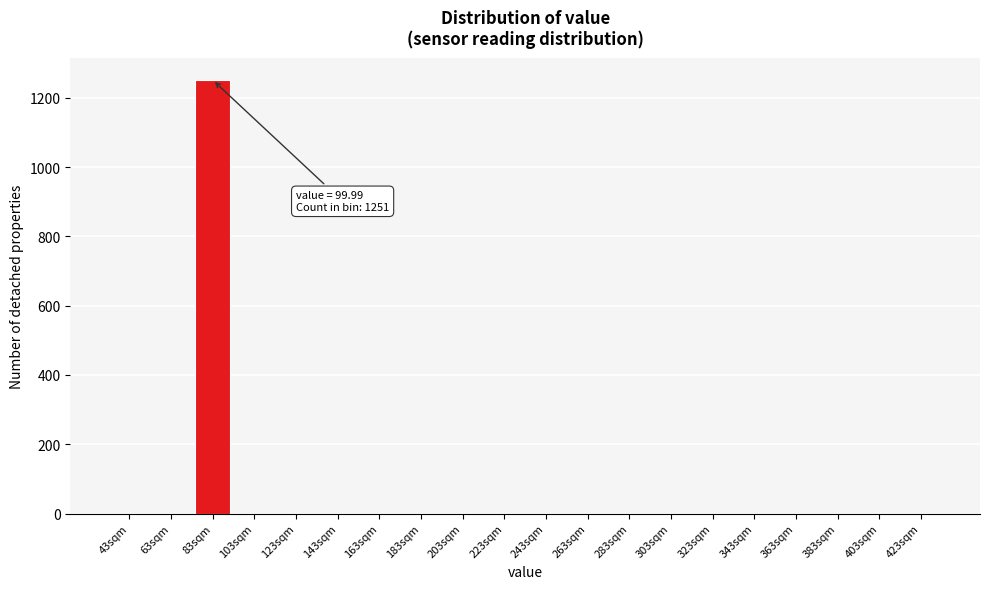

Reading right to left, extract all data points from this chart.

423sqm=0	403sqm=0	383sqm=0	363sqm=0	343sqm=0	323sqm=0	303sqm=0	283sqm=0	263sqm=0	243sqm=0	223sqm=0	203sqm=0	183sqm=0	163sqm=0	143sqm=0	123sqm=0	103sqm=0	83sqm=1251	63sqm=0	43sqm=0